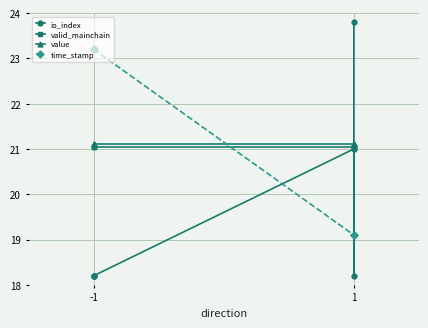

True or false: io_index has more than 0 points higher than both neighbors.

True